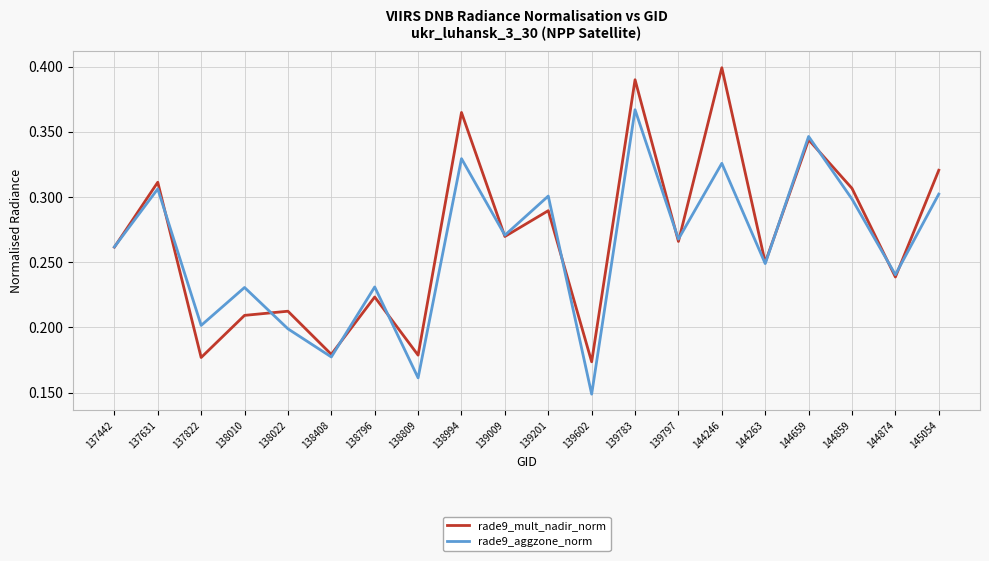

True or false: rade9_mult_nadir_norm has more than 1 points higher than both neighbors.

True